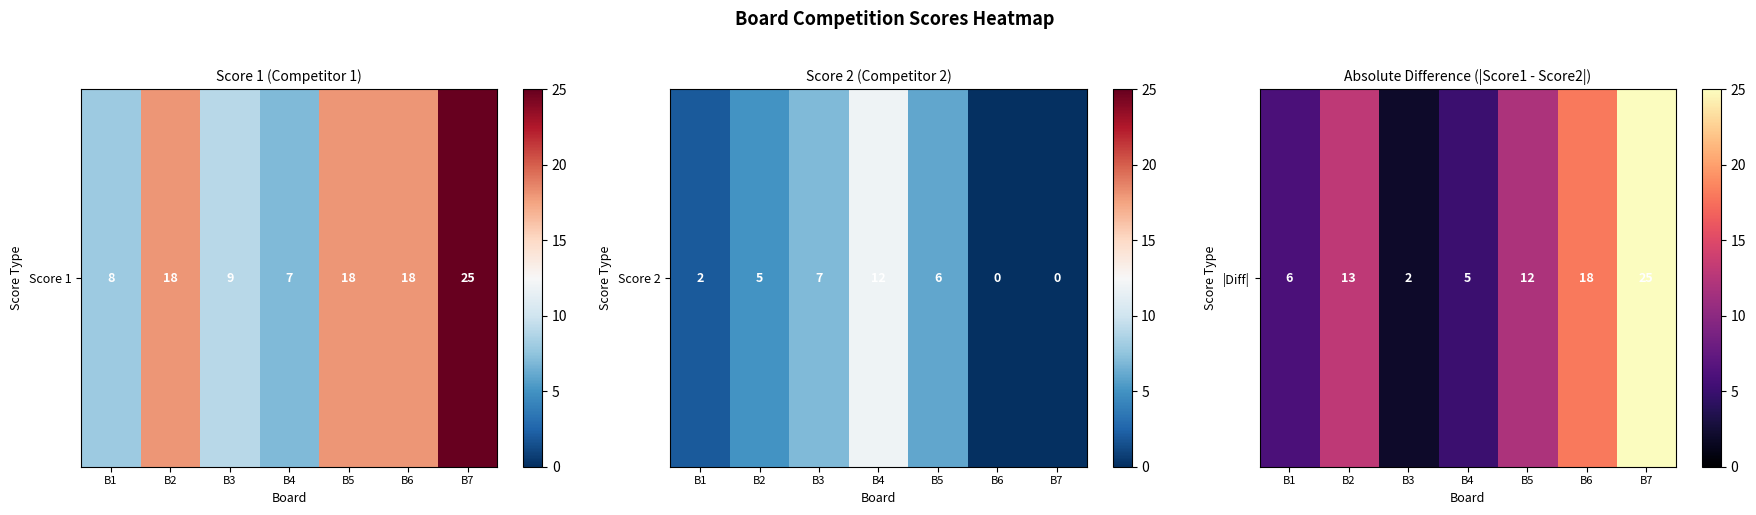

Which category has the lowest value across all series?

B3